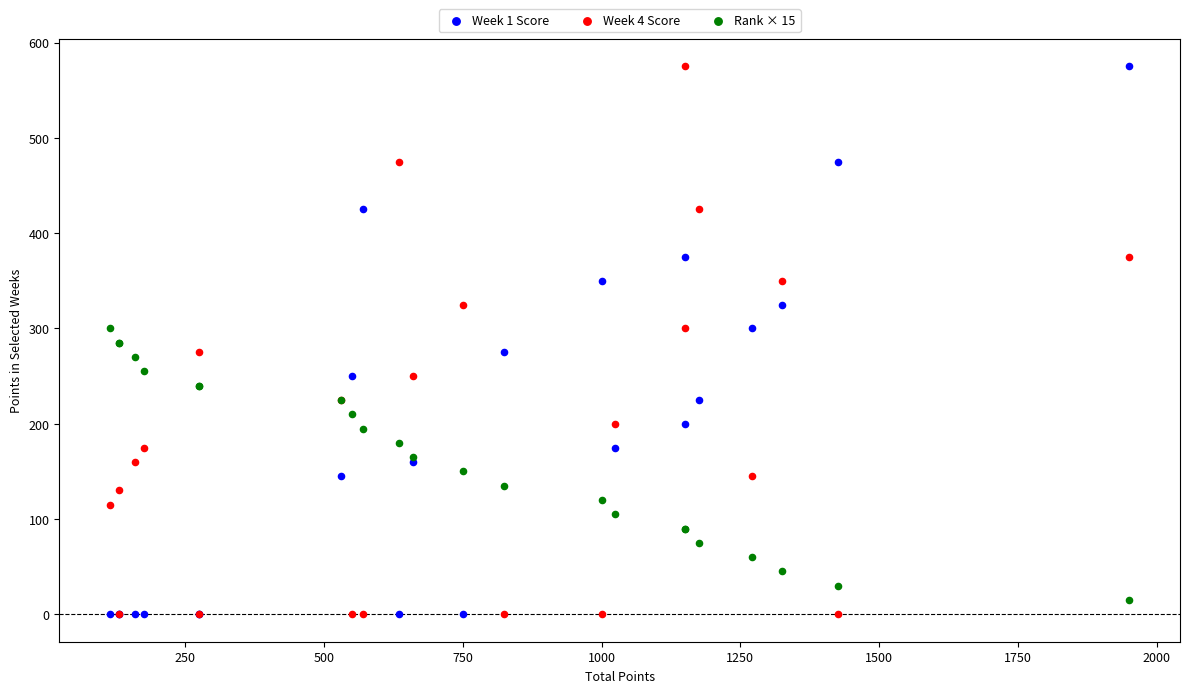

What are all the series names shown in the legend?

Week 1 Score, Week 4 Score, Rank × 15